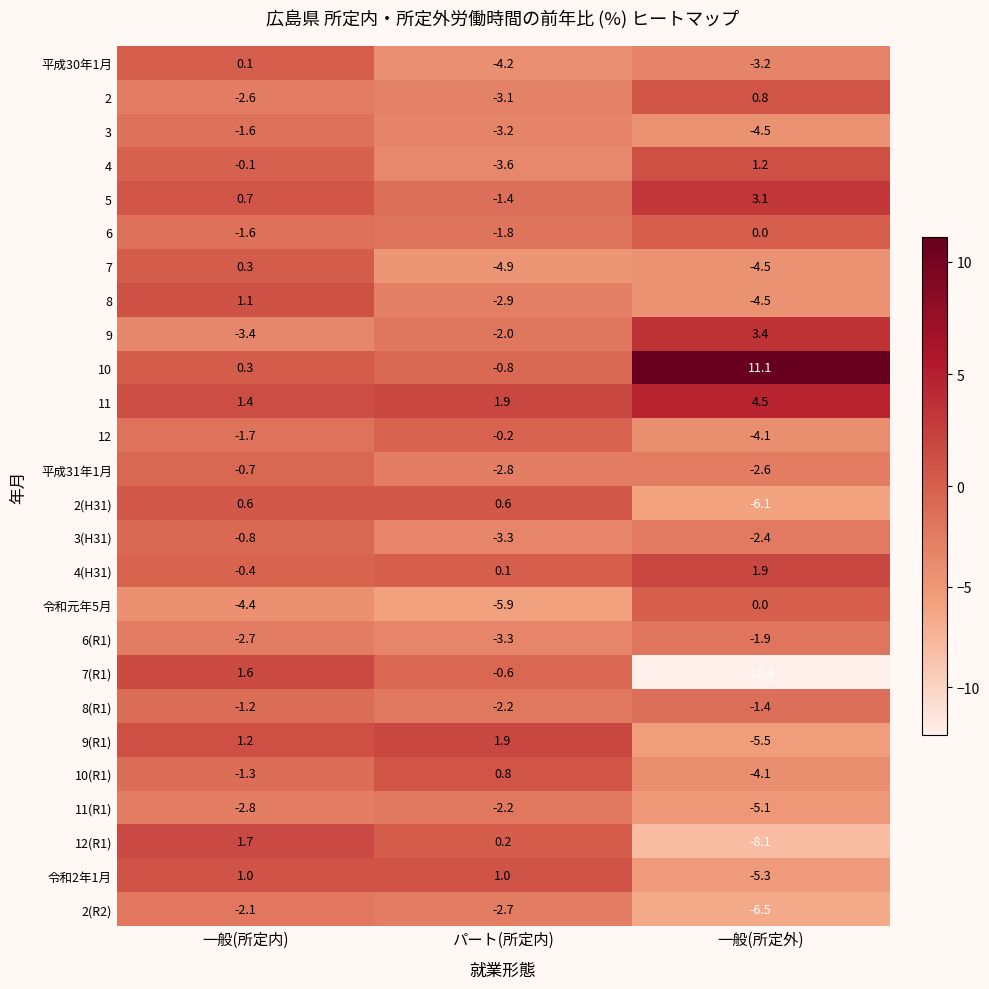

Which series changed the most between パート(所定内) and 一般(所定外)?

10